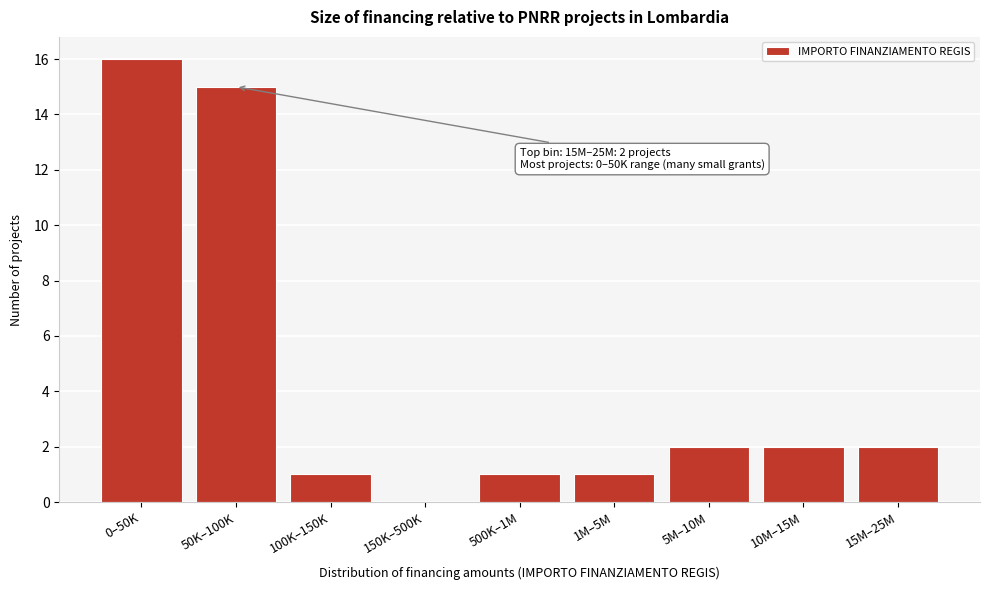

Reading left to right, extract all data points from this chart.

0–50K=16	50K–100K=15	100K–150K=1	150K–500K=0	500K–1M=1	1M–5M=1	5M–10M=2	10M–15M=2	15M–25M=2